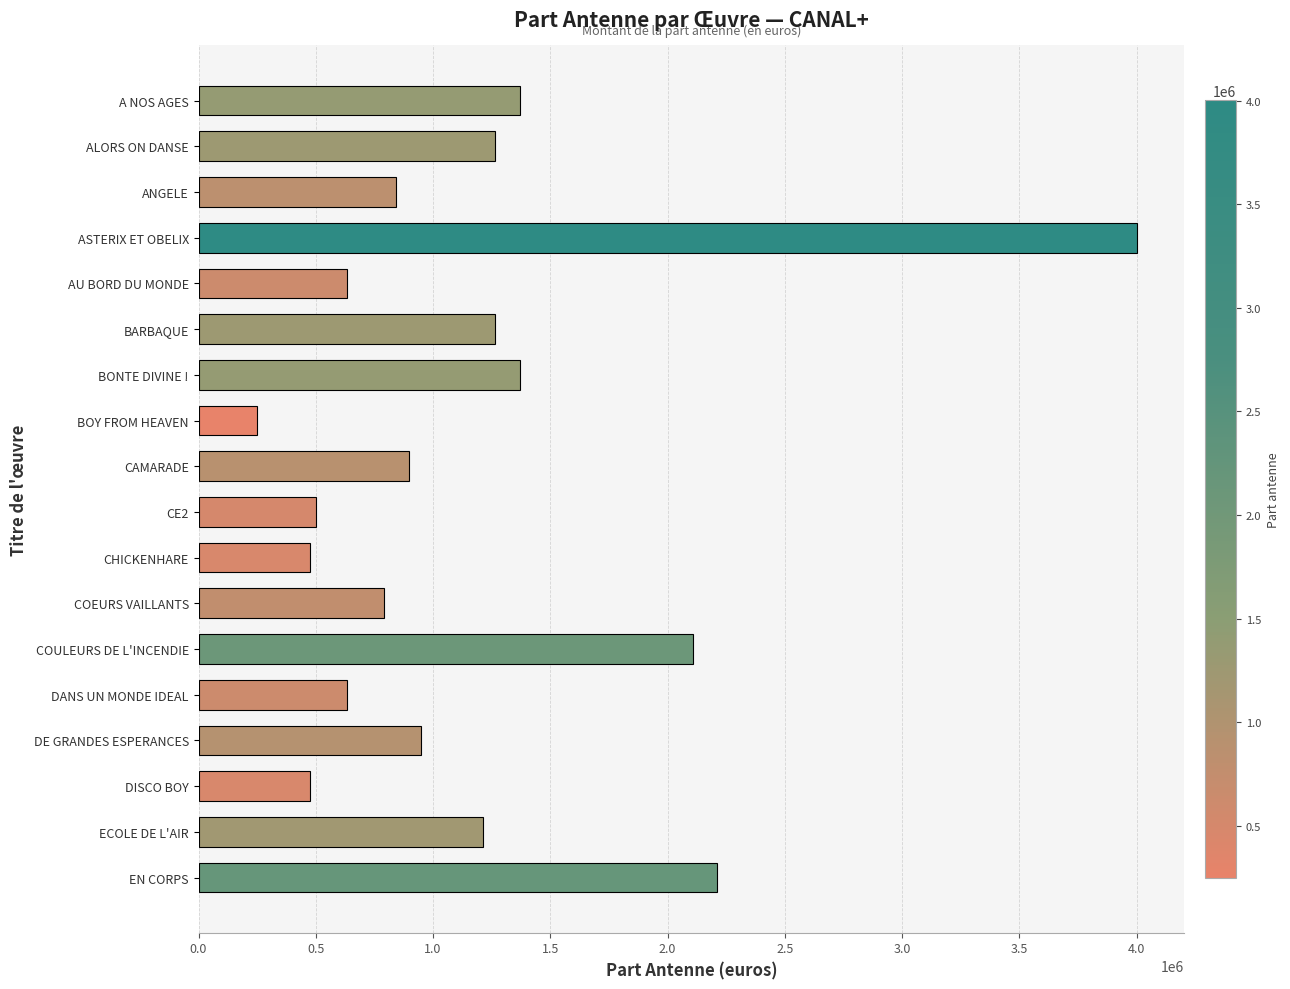

How many bars are there in total?

18